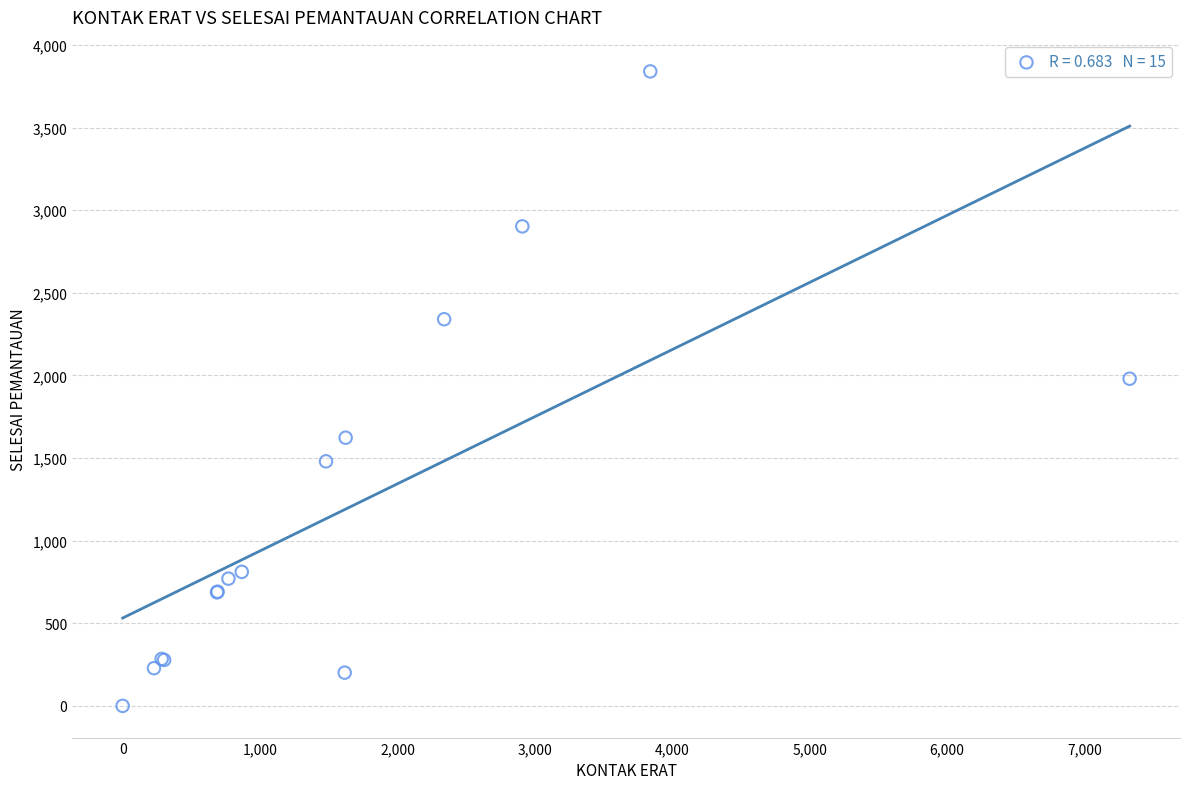

What Y value in the scatter plot is closest to 1920?

1980